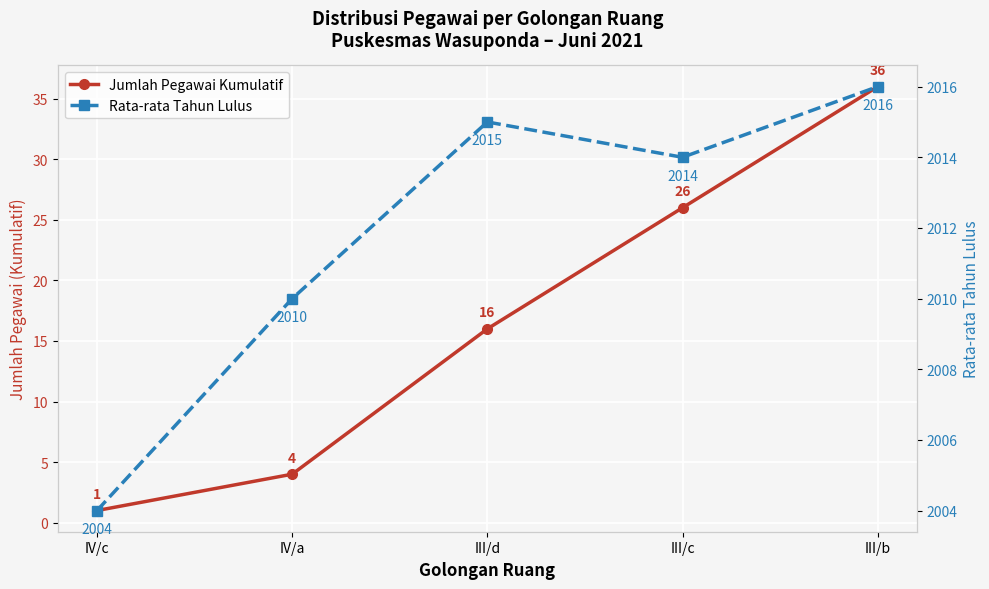

What is the difference between the maximum and minimum values in the Rata-rata Tahun Lulus series?

12